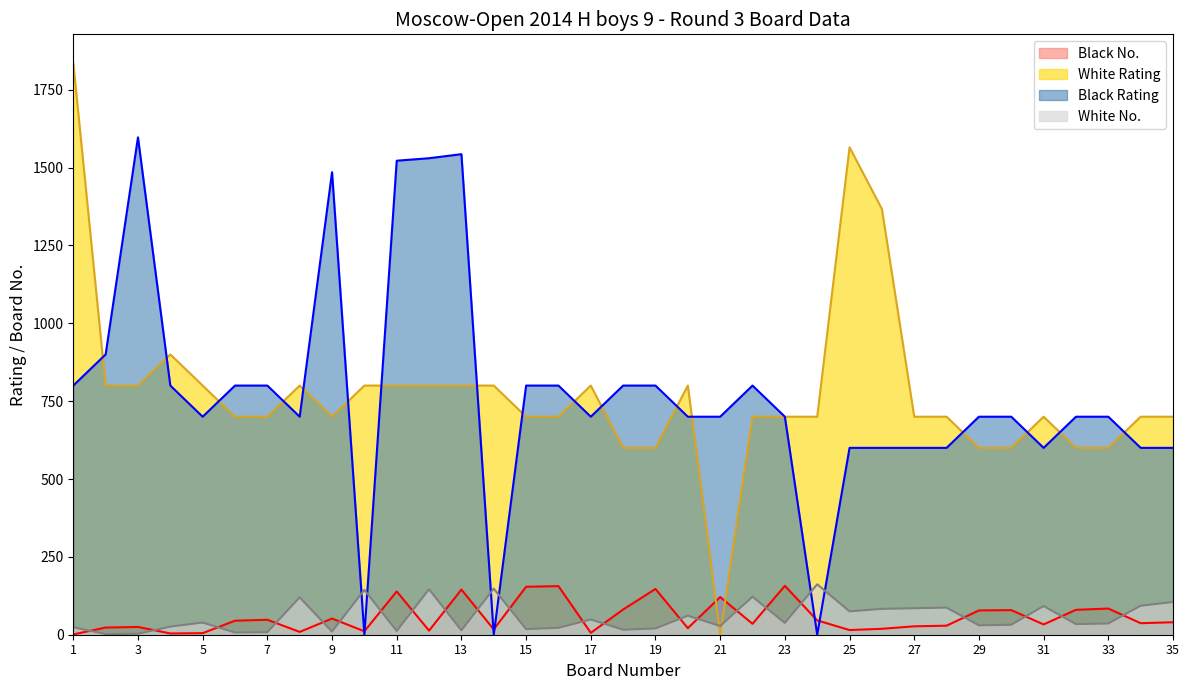

Is it true that Black No. equals 23 at 2?

True